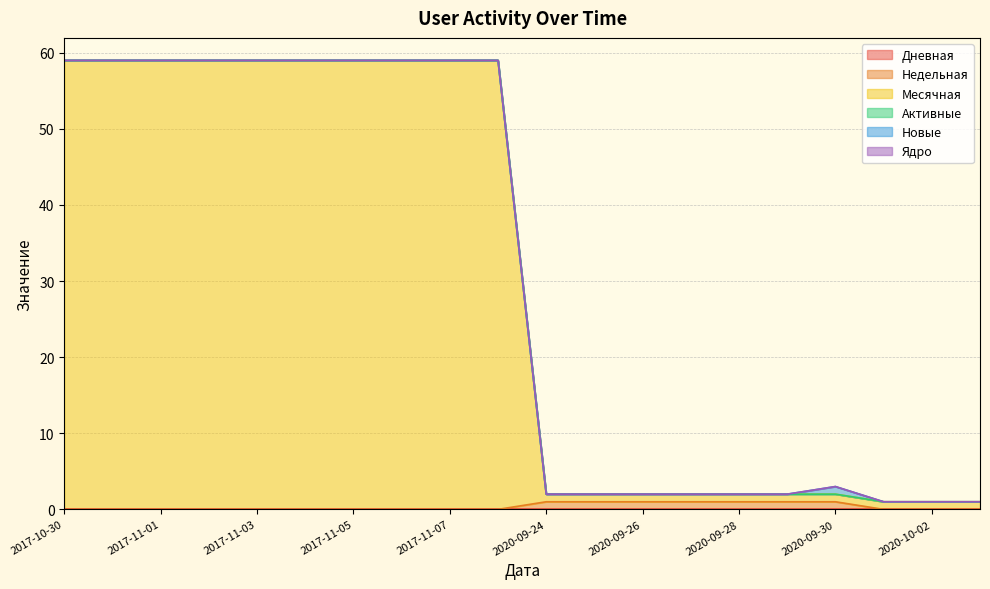

True or false: Активные and Месячная cross at least once.

False